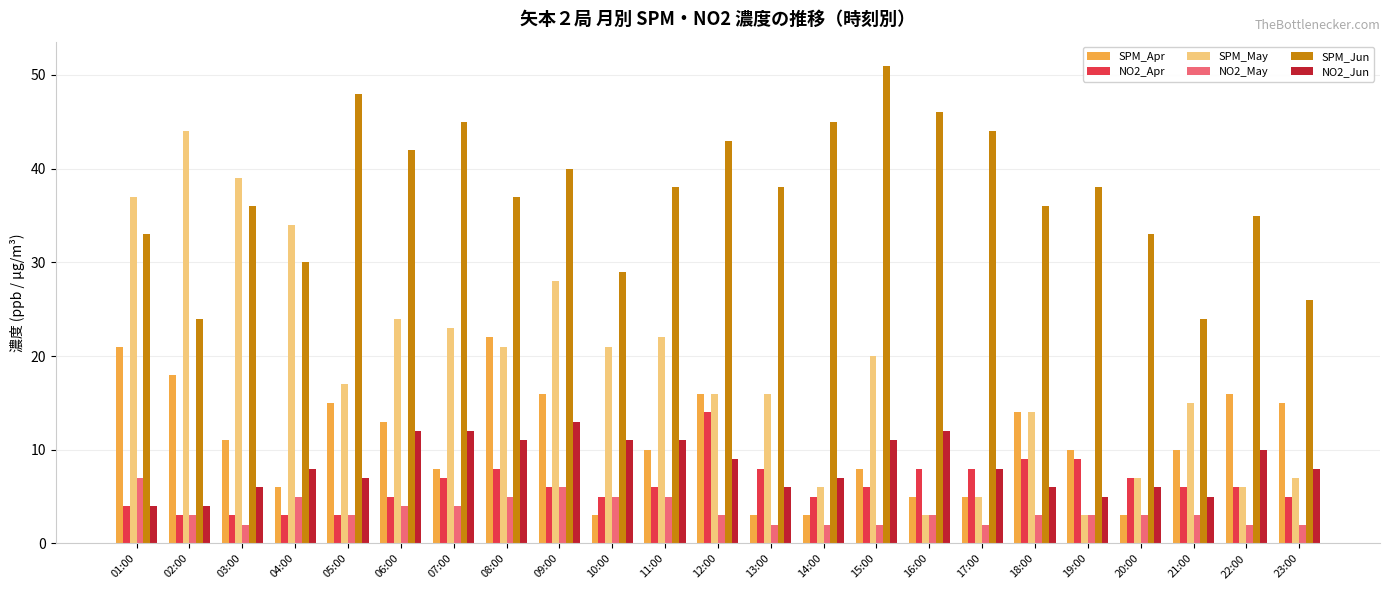

How many data points does each series have?

23